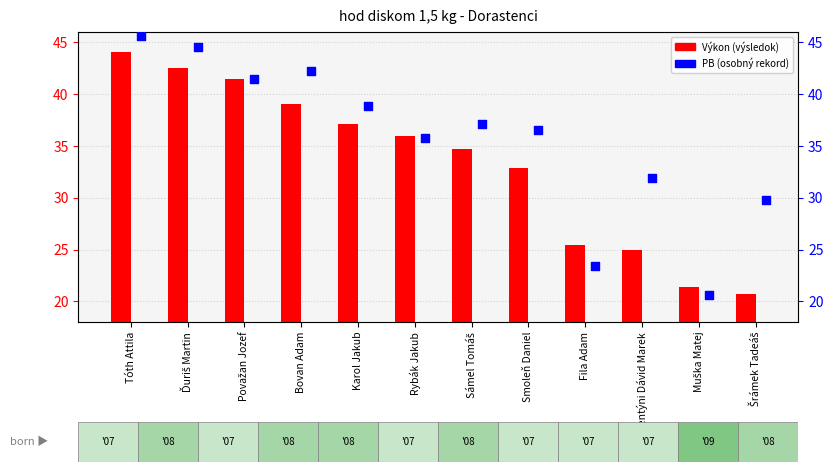

What are all the series names shown in the legend?

Výkon, PB